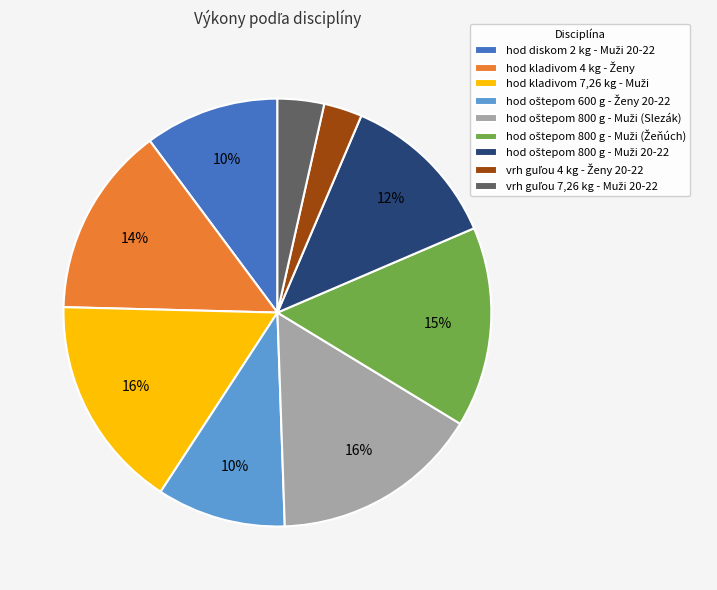

To the nearest percent, what is the difference between the largest and smallest slice percentages?

13%